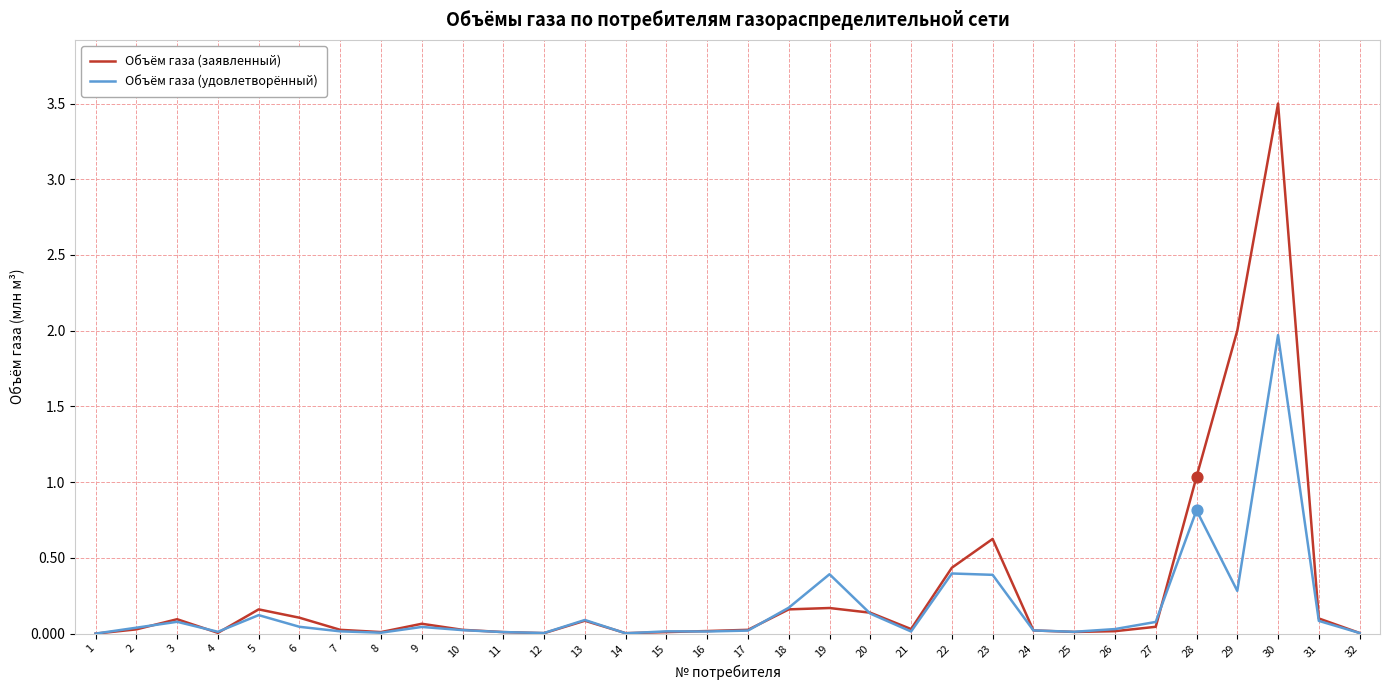

What are all the series names shown in the legend?

Объём газа (заявленный), Объём газа (удовлетворённый)